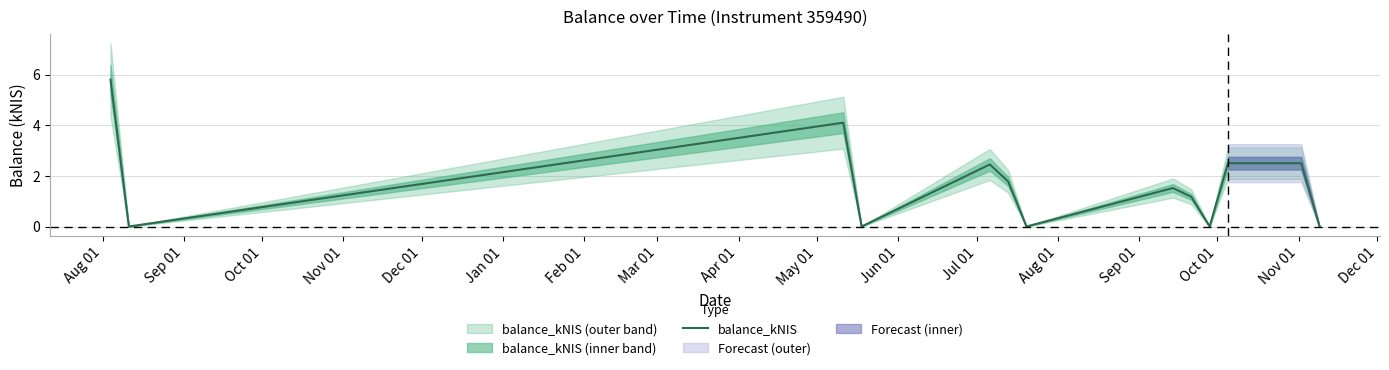

Read the value at Aug 01.

5.8